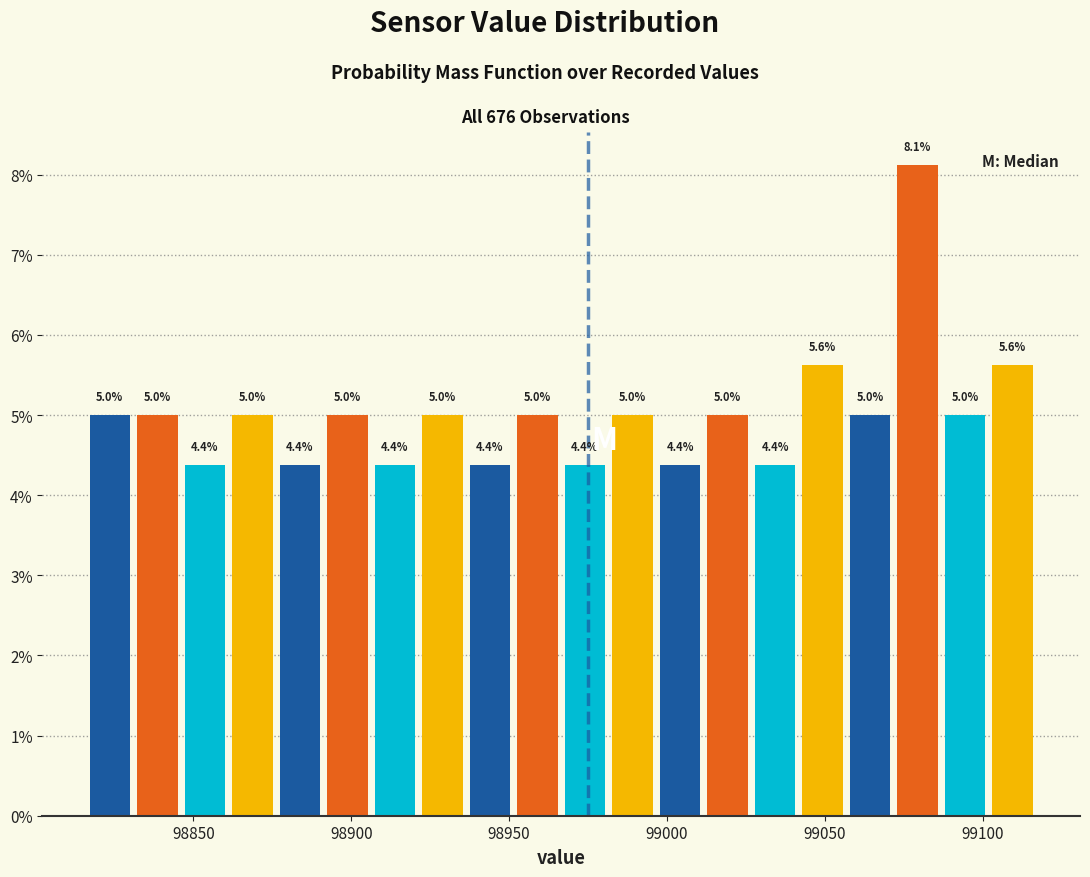

Around what value on the x-axis is the tallest bar? Give the approximate position of its centre, as read against the axis.

99080